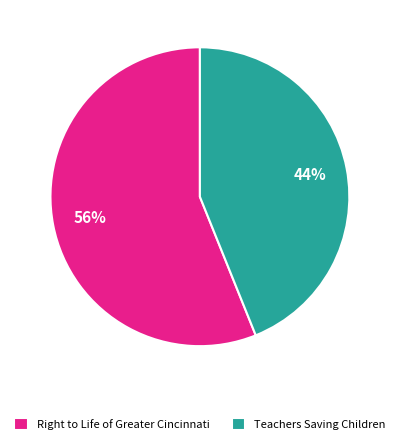

Does Teachers Saving Children represent more than half of the total?

No